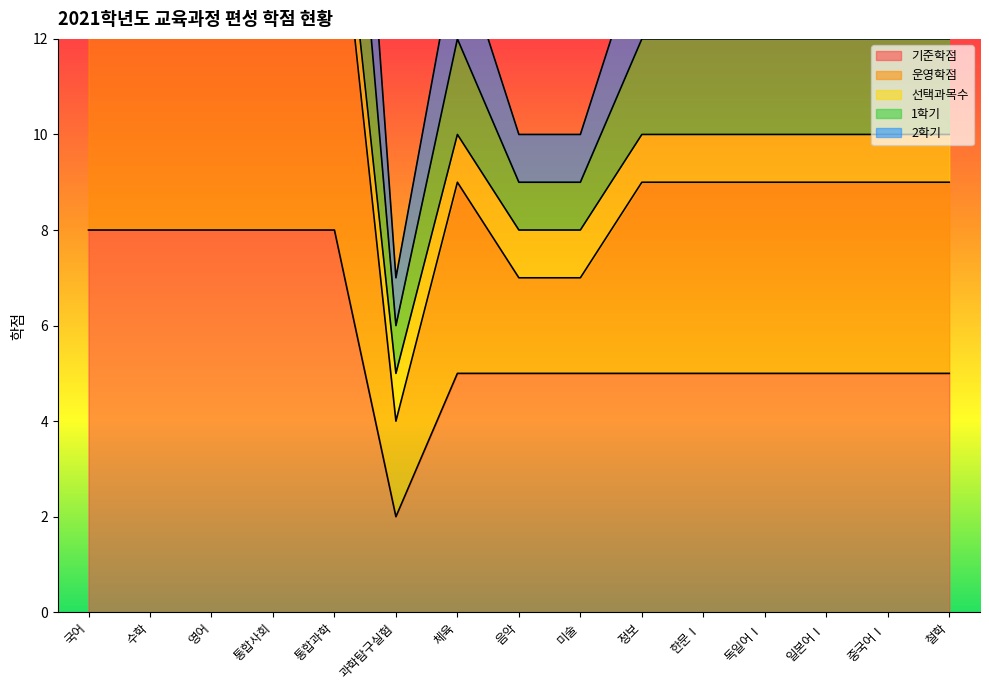

What is the label of the 7th point from the left?

체육